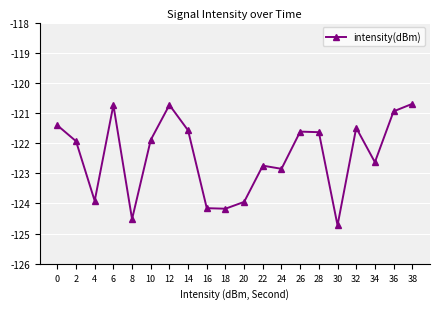

Is this an area chart (filled region under the line)?

No